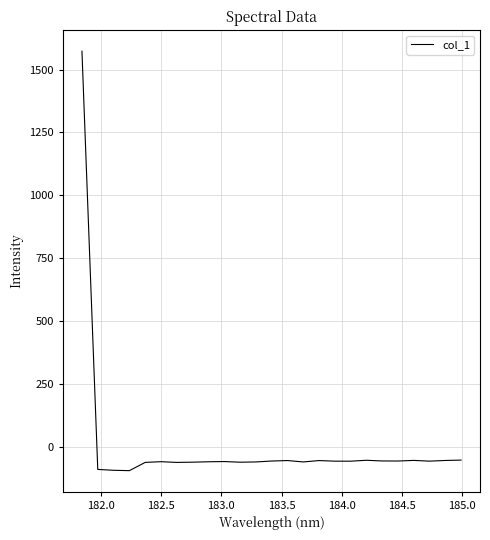

What is the minimum value shown in the chart?

-94.5